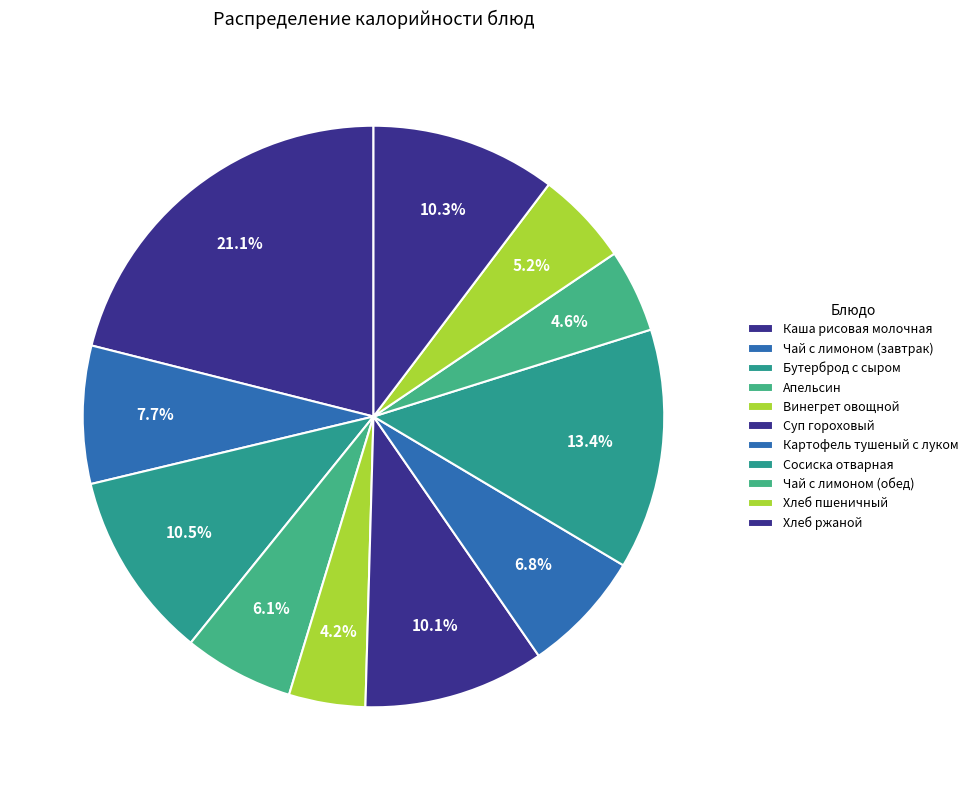

True or false: Апельсин accounts for 6% of the total.

True